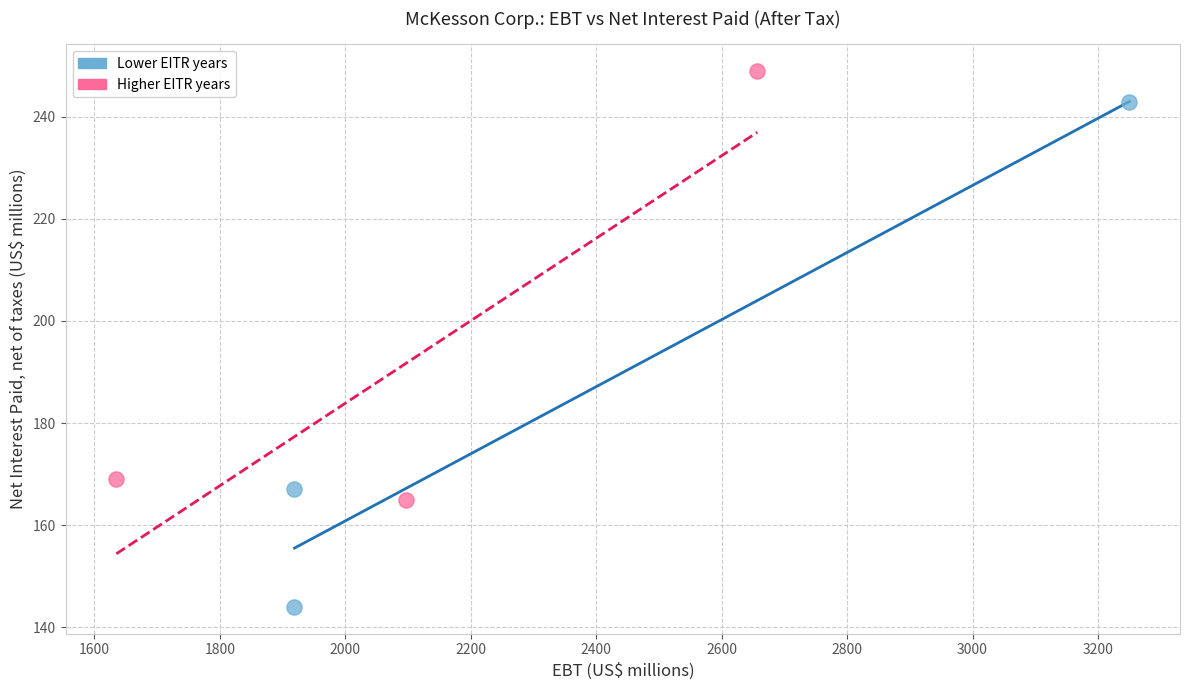

What are all the series names shown in the legend?

Lower EITR years, Higher EITR years